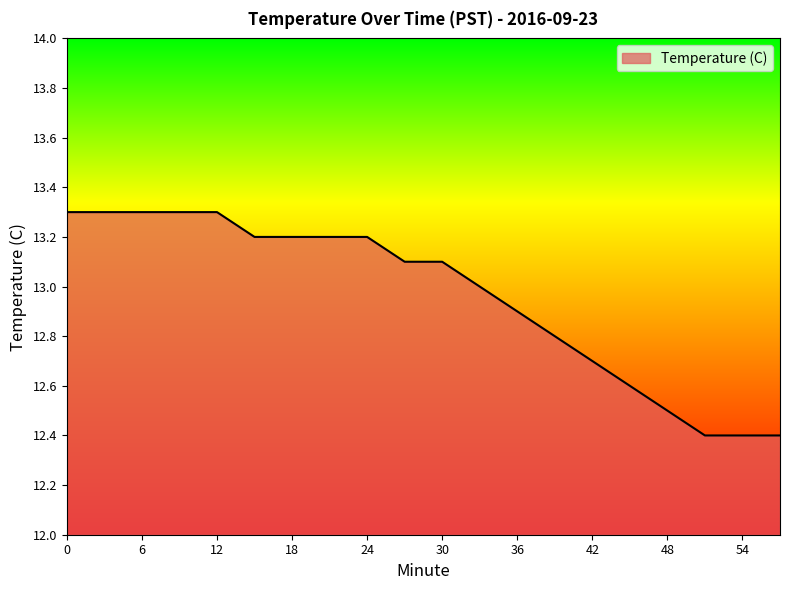

How many categories are shown in the chart?

20